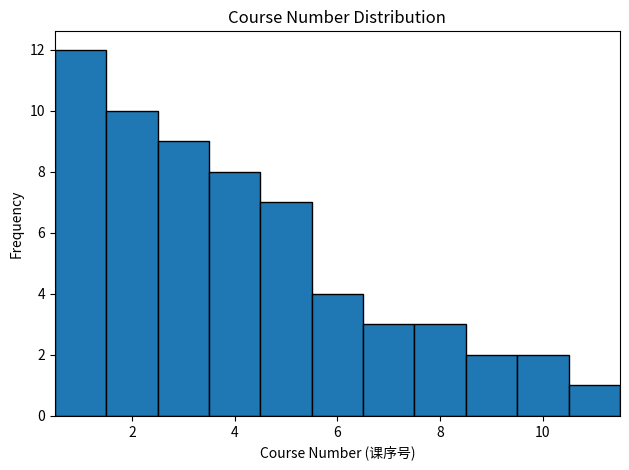

Over which range of the x-axis is the bar tallest?

0.5 to 1.5